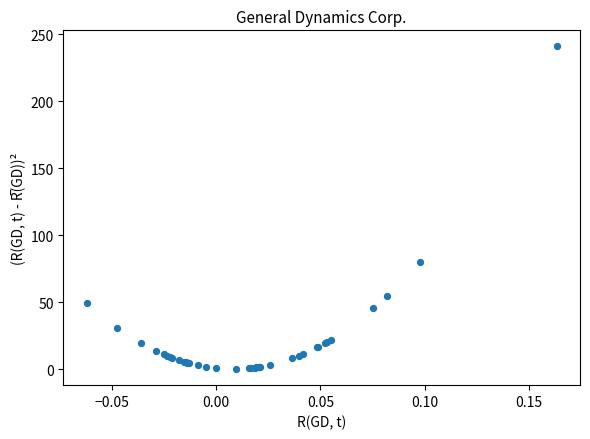

What Y value in the scatter plot is closest to 120?

80.3